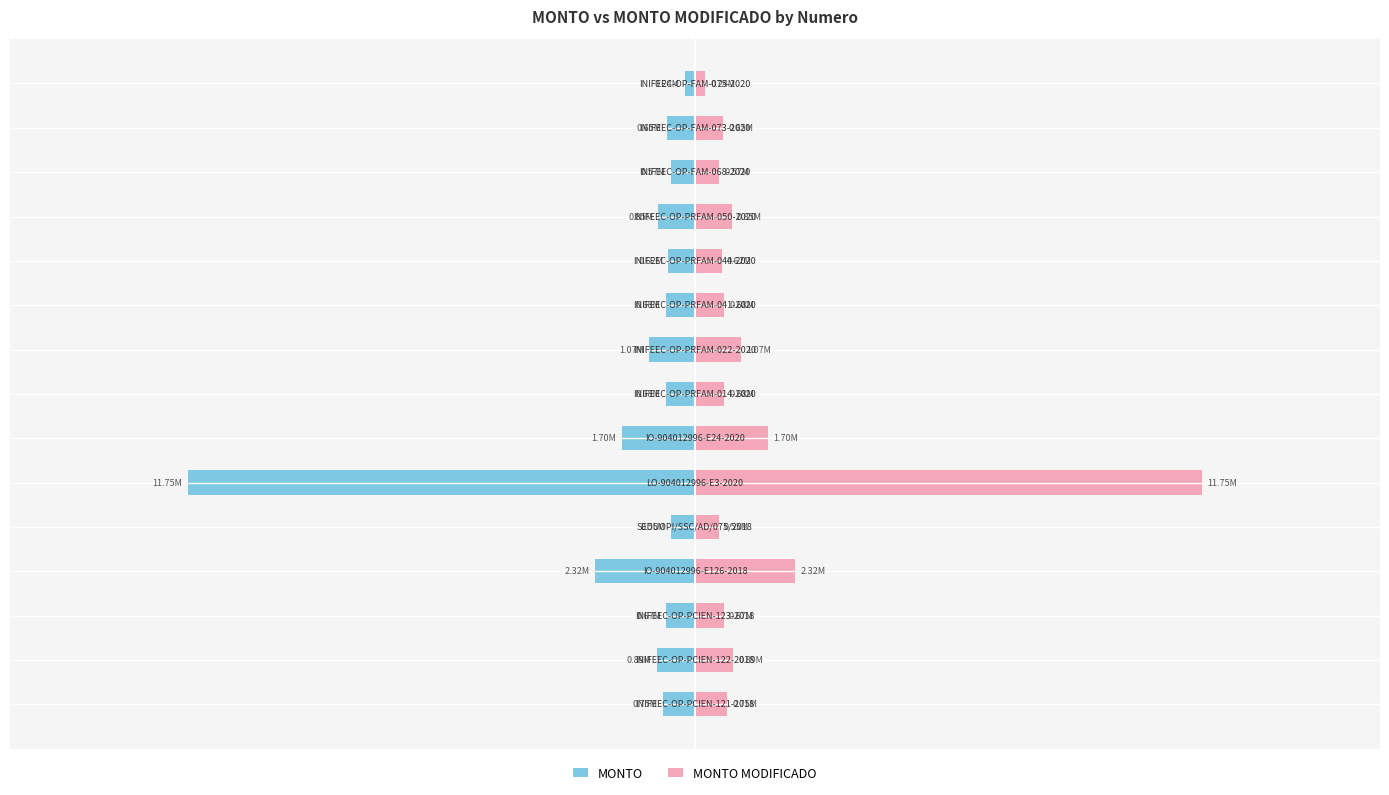

At 0.0, list the series in order from largest to smallest.

MONTO MODIFICADO, MONTO